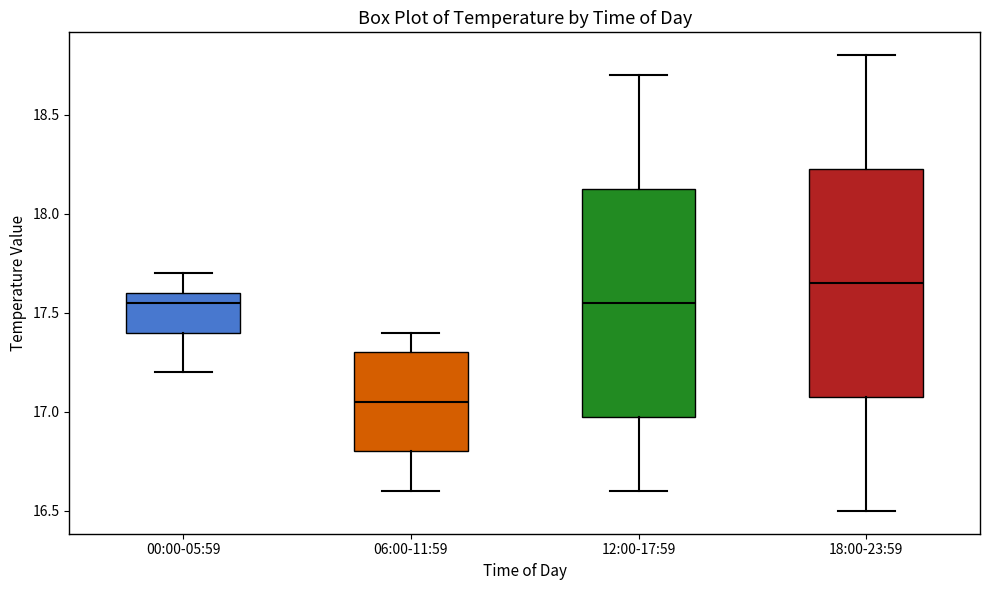

Reading left to right, transcribe this box plot: for each box, give where its median line is, the range the box spans, and where its two whiskers end, as read against the y-axis. The values are not printed on the chart, so give them approximately, as read against the axis.

00:00-05:59: median 17.55, box 17.40 to 17.60, whiskers 17.20 to 17.70
06:00-11:59: median 17.05, box 16.80 to 17.30, whiskers 16.60 to 17.40
12:00-17:59: median 17.55, box 17.00 to 18.15, whiskers 16.60 to 18.70
18:00-23:59: median 17.65, box 17.10 to 18.25, whiskers 16.50 to 18.80